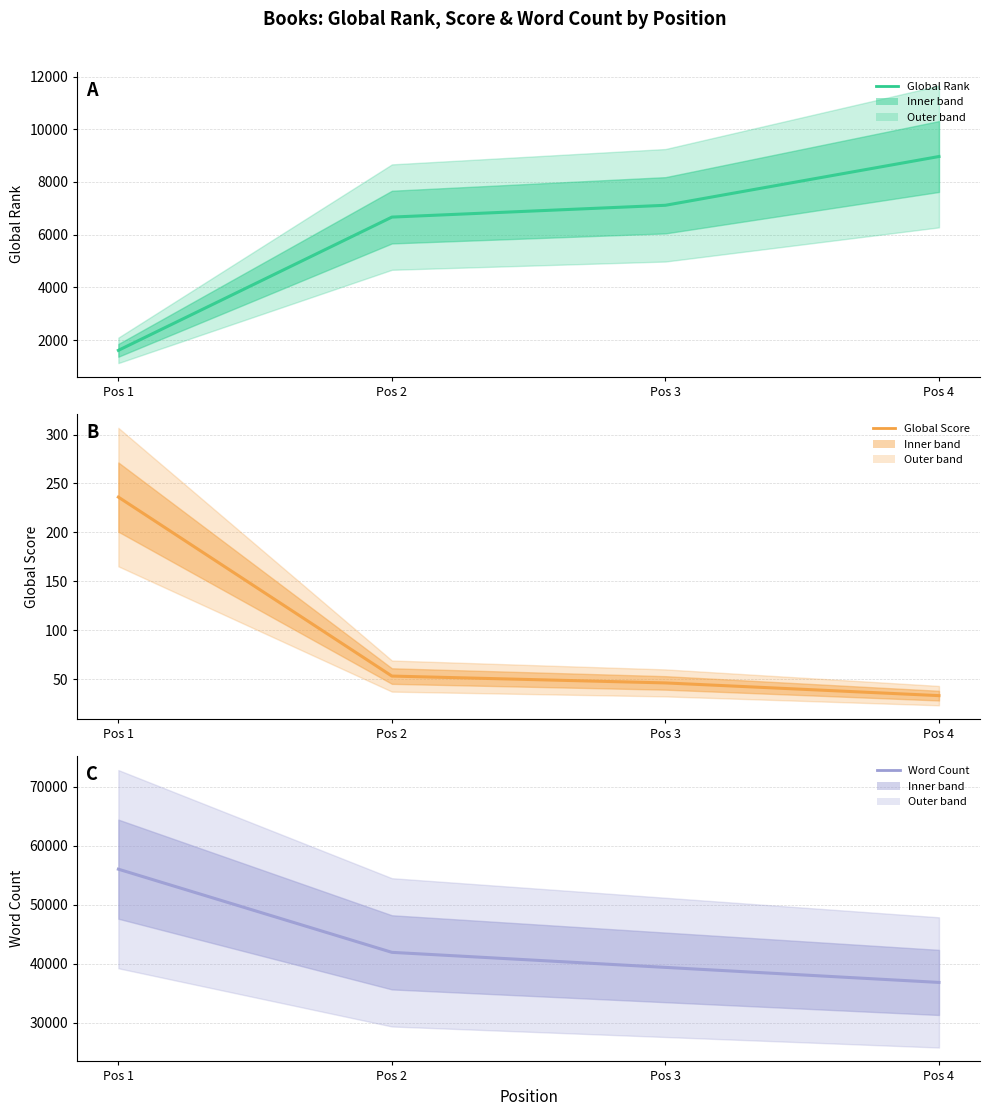

What is the value of the Global Rank point at the 3rd from the left?

7115